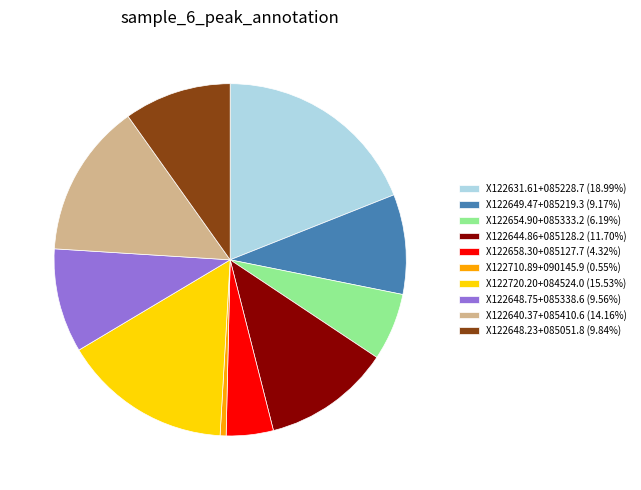

Combined, do X122644.86+085128.2 (11.70%) and X122640.37+085410.6 (14.16%) account for over 50%?

No